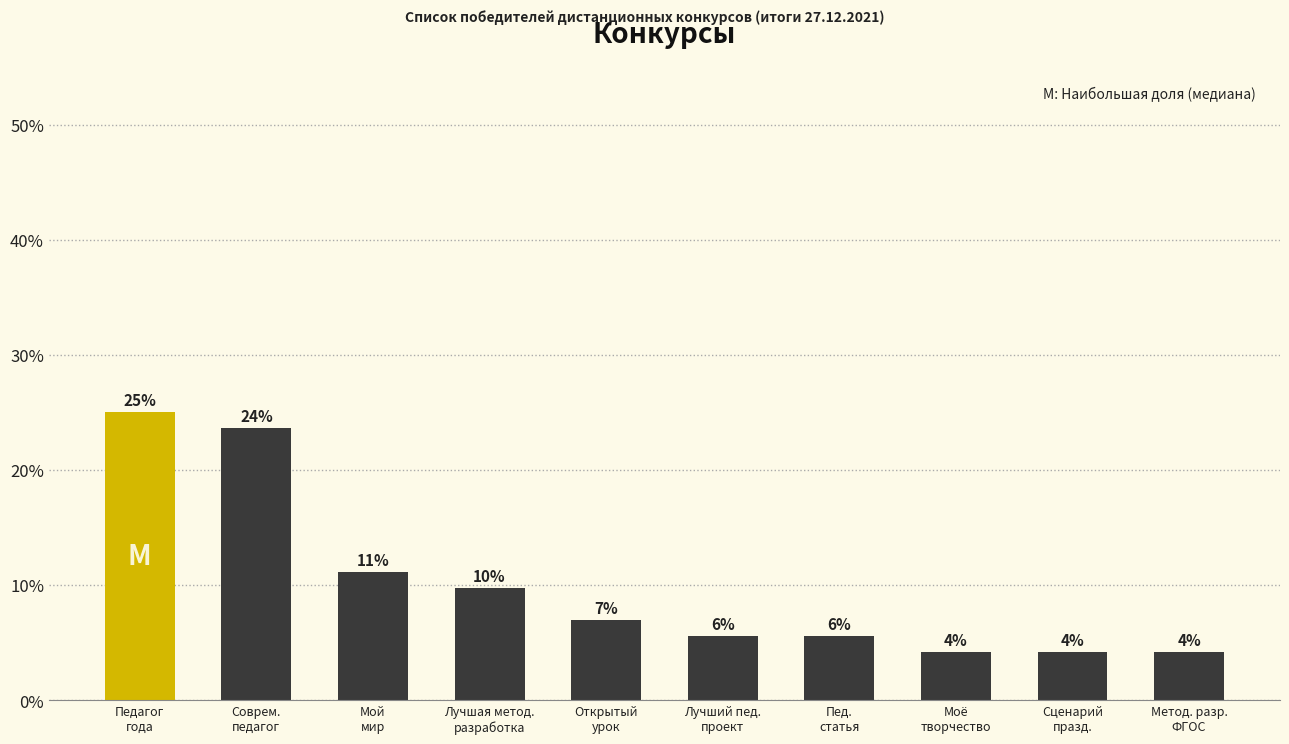

List the labels in order of value, smallest first.

Моё творчество, Сценарий празд., Метод. разр. ФГОС, Лучший пед. проект, Пед. статья, Открытый урок, Лучшая метод. разработка, Мой мир, Соврем. педагог, Педагог года